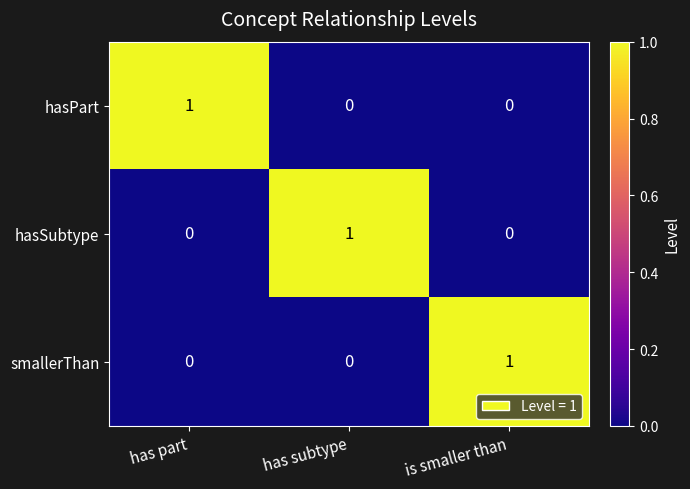

At how many categories does at least one series exceed 0?

3